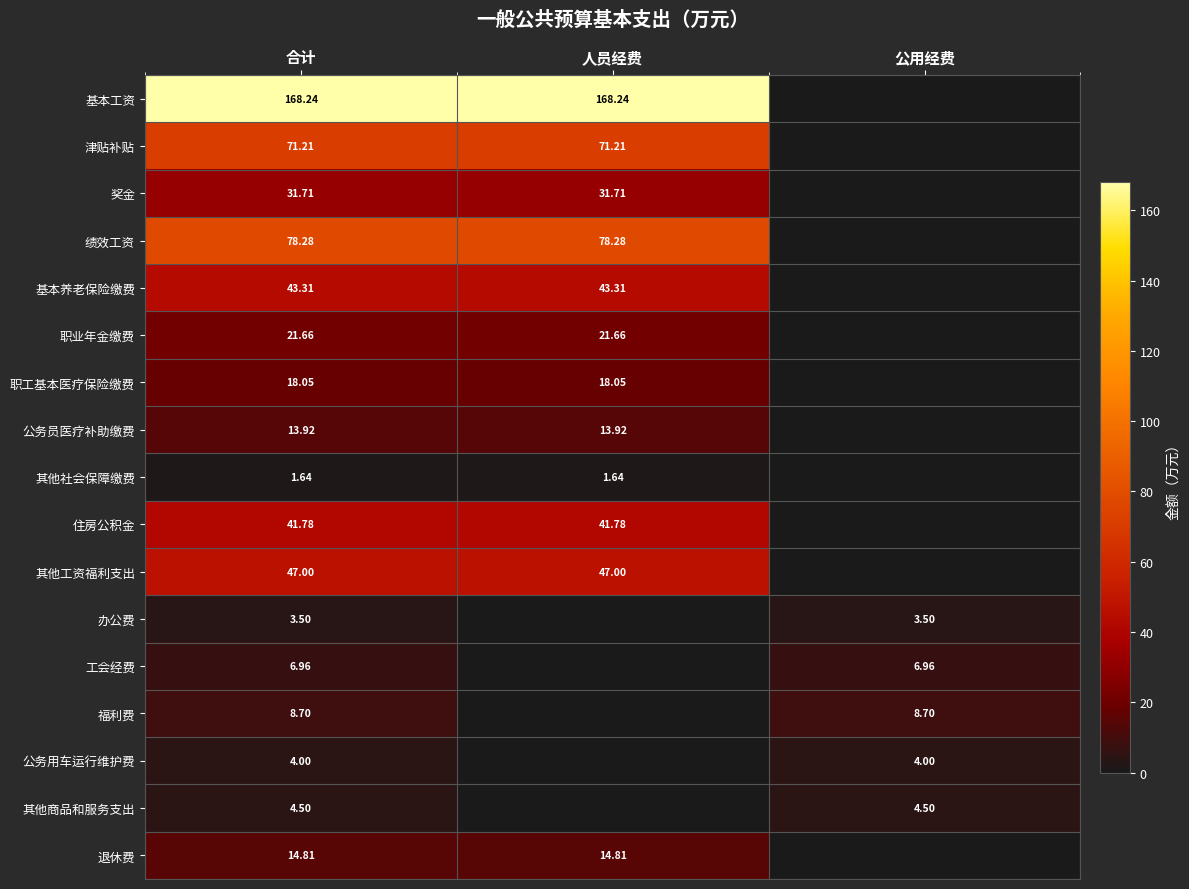

At 合计, list the series in order from largest to smallest.

基本工资, 绩效工资, 津贴补贴, 其他工资福利支出, 基本养老保险缴费, 住房公积金, 奖金, 职业年金缴费, 职工基本医疗保险缴费, 退休费, 公务员医疗补助缴费, 福利费, 工会经费, 其他商品和服务支出, 公务用车运行维护费, 办公费, 其他社会保障缴费